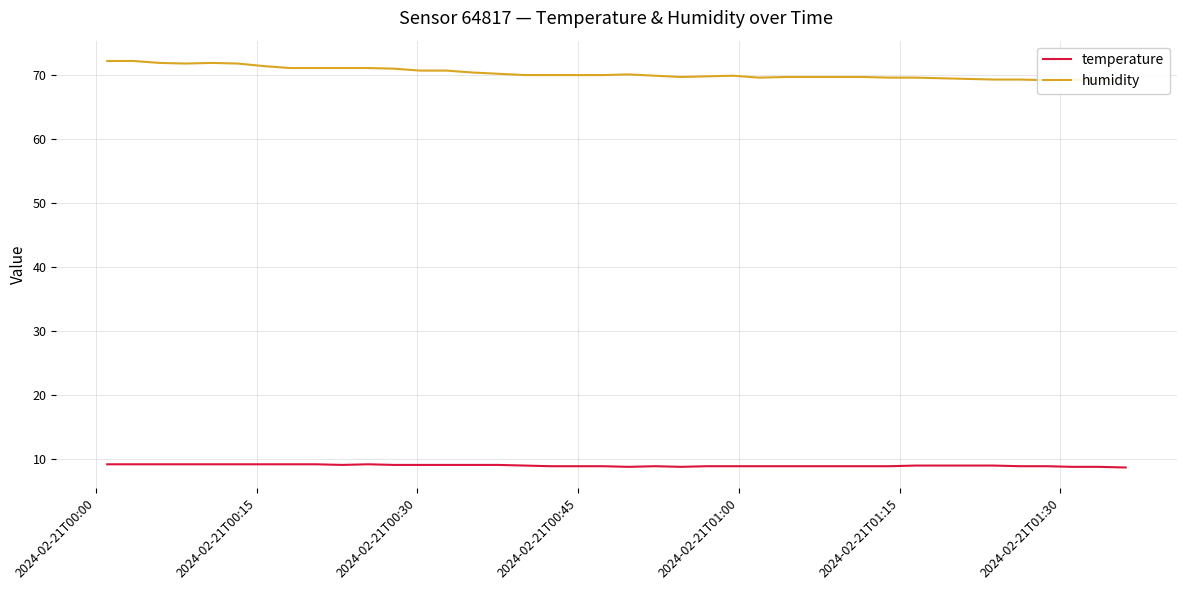

Is the value of temperature at 36 greater than the value of humidity at 30?

No